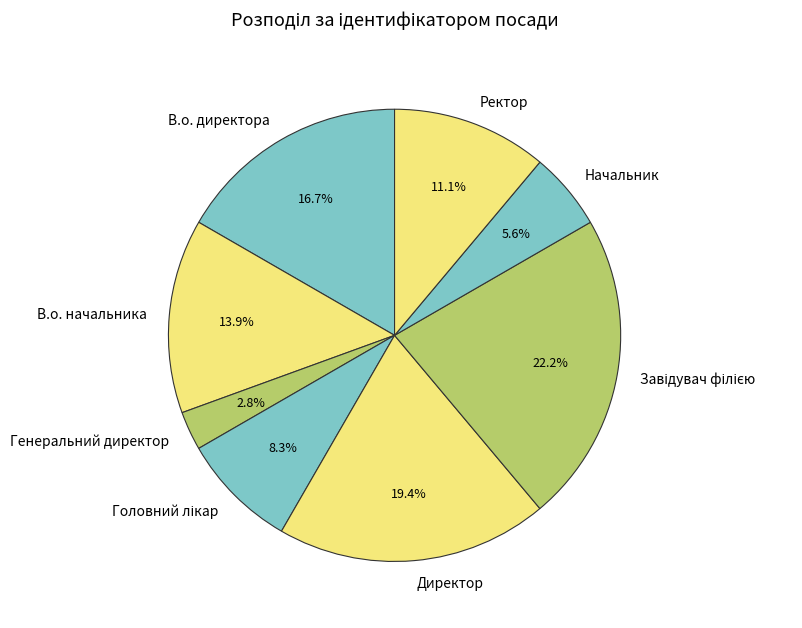

Combined, do Генеральний директор and В.о. директора account for over 50%?

No